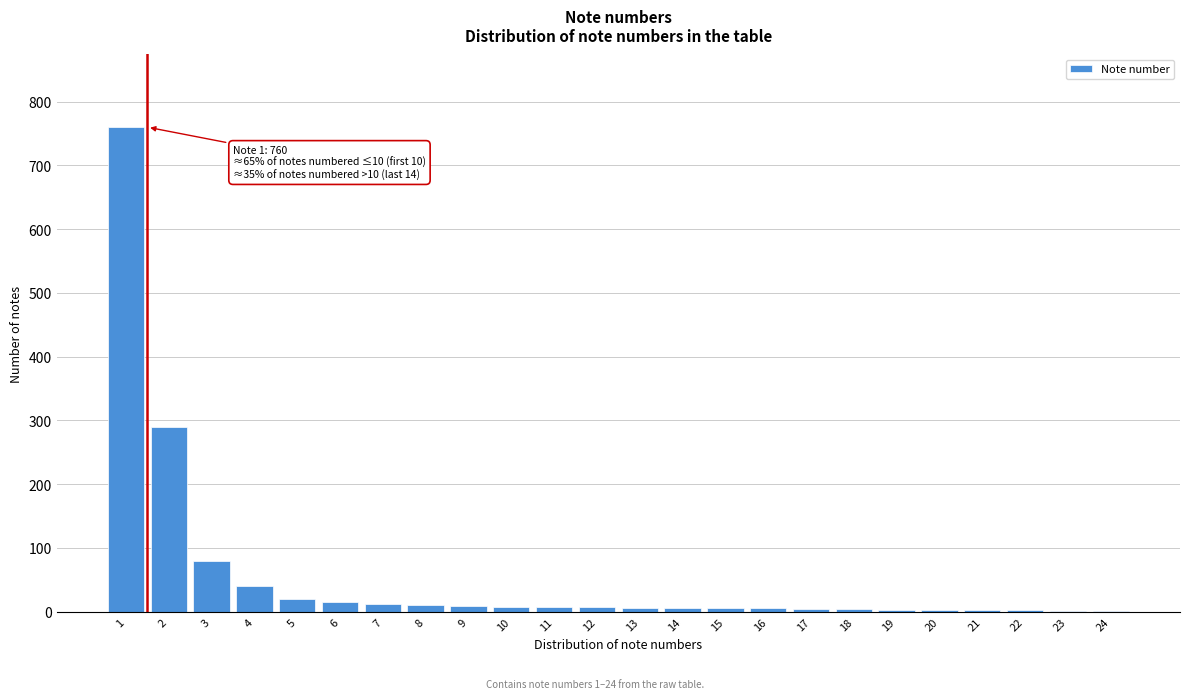

What is the greatest value displayed?

760